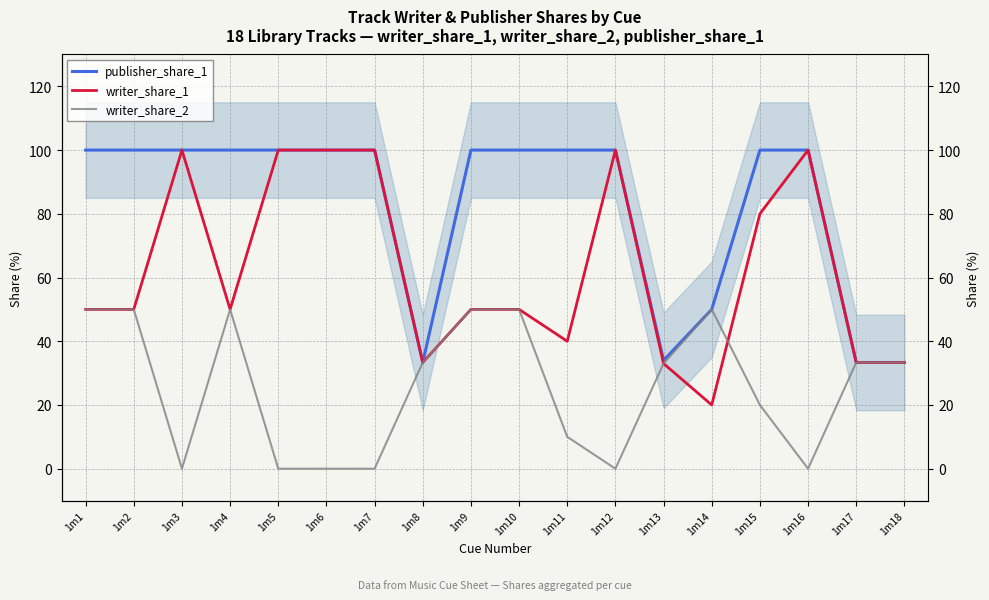

What is the maximum value for publisher_share_1?

100.0